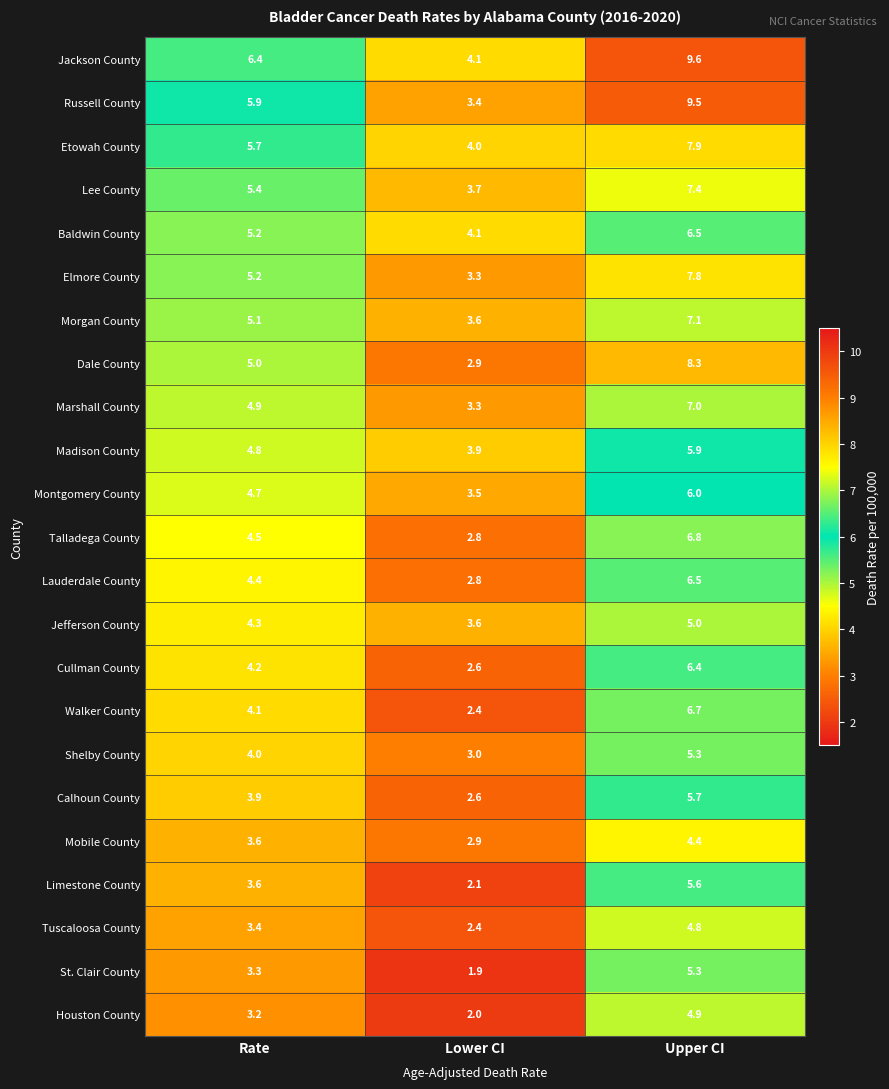

Which category has the highest value across all series?

Upper CI